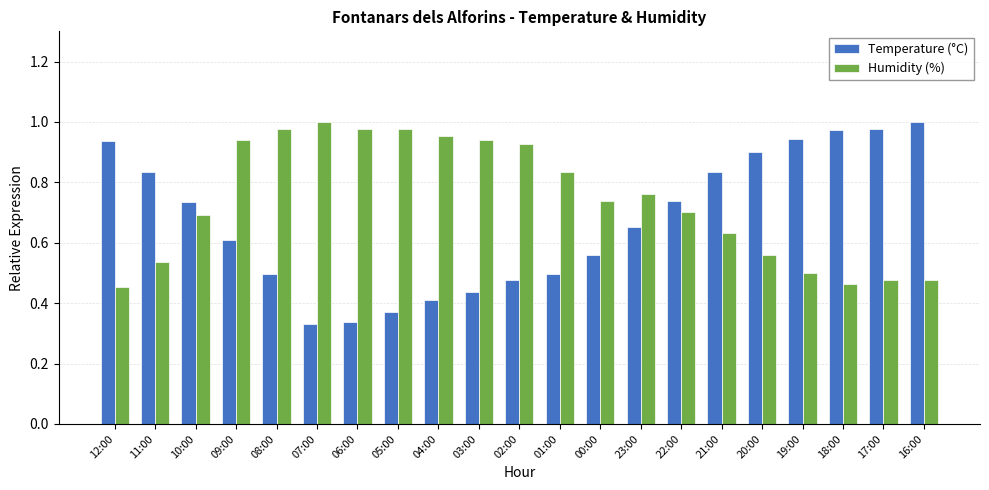

At how many categories does at least one series exceed 0?

21